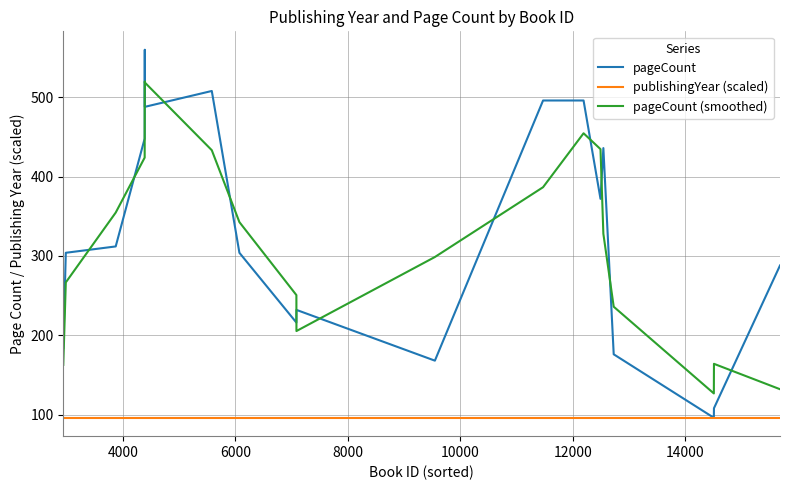

Which series has the largest range (max minus min)?

pageCount